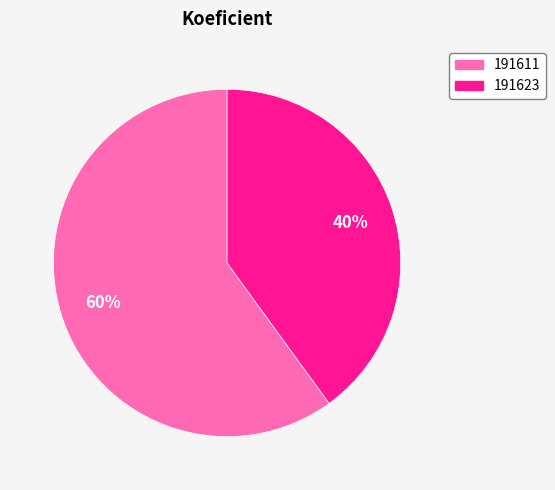

True or false: 191611 accounts for 68% of the total.

False